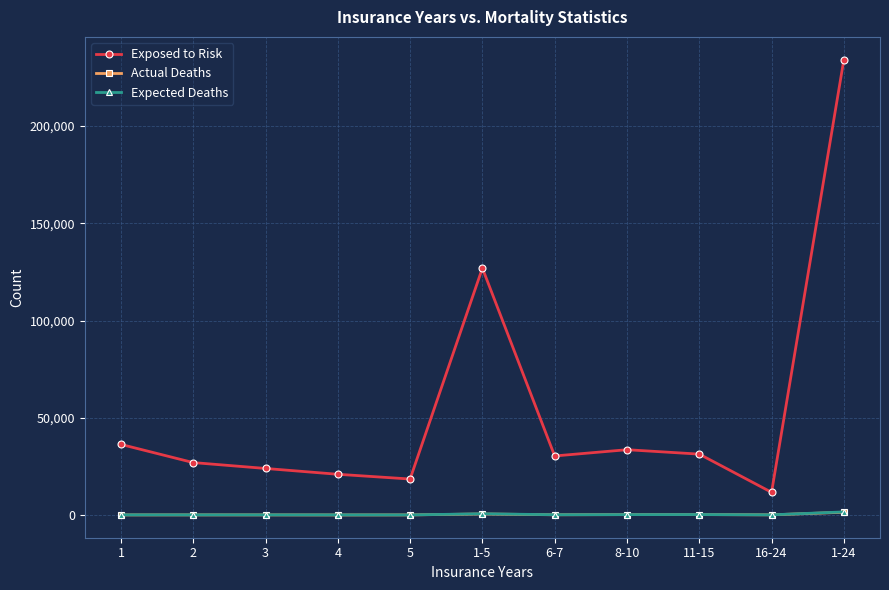

What are all the series names shown in the legend?

Exposed to Risk, Actual Deaths, Expected Deaths